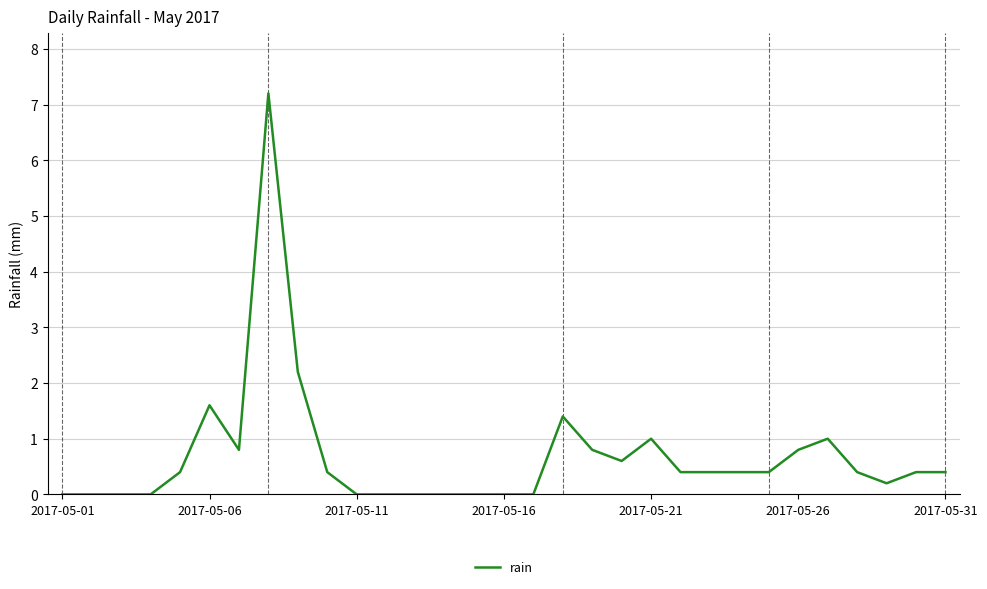

What is the difference between the maximum and minimum values?

7.2